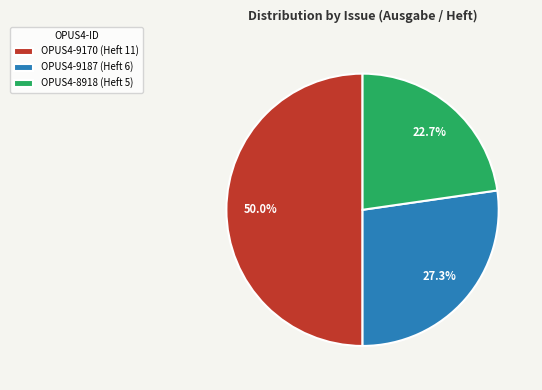

To the nearest percent, what portion does OPUS4-8918 (Heft 5) represent?

23%